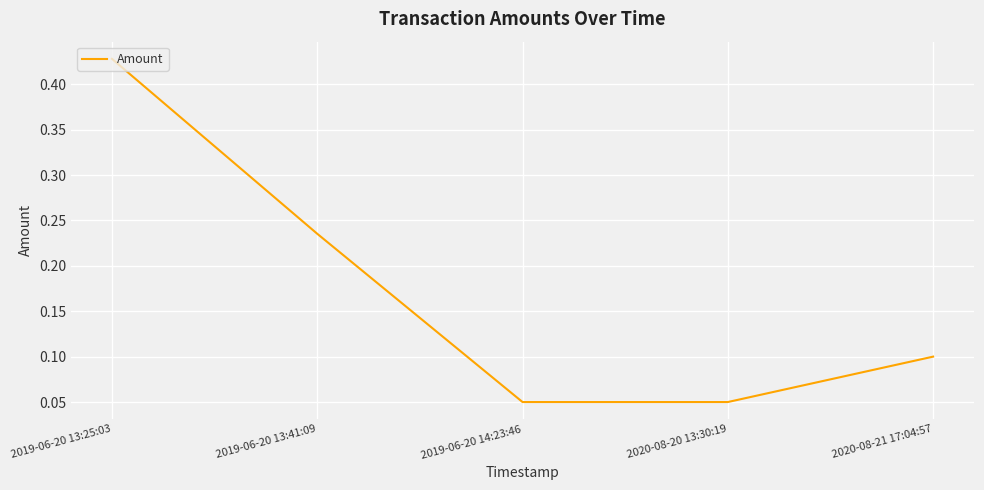

How many values are between 0 and 1?

5